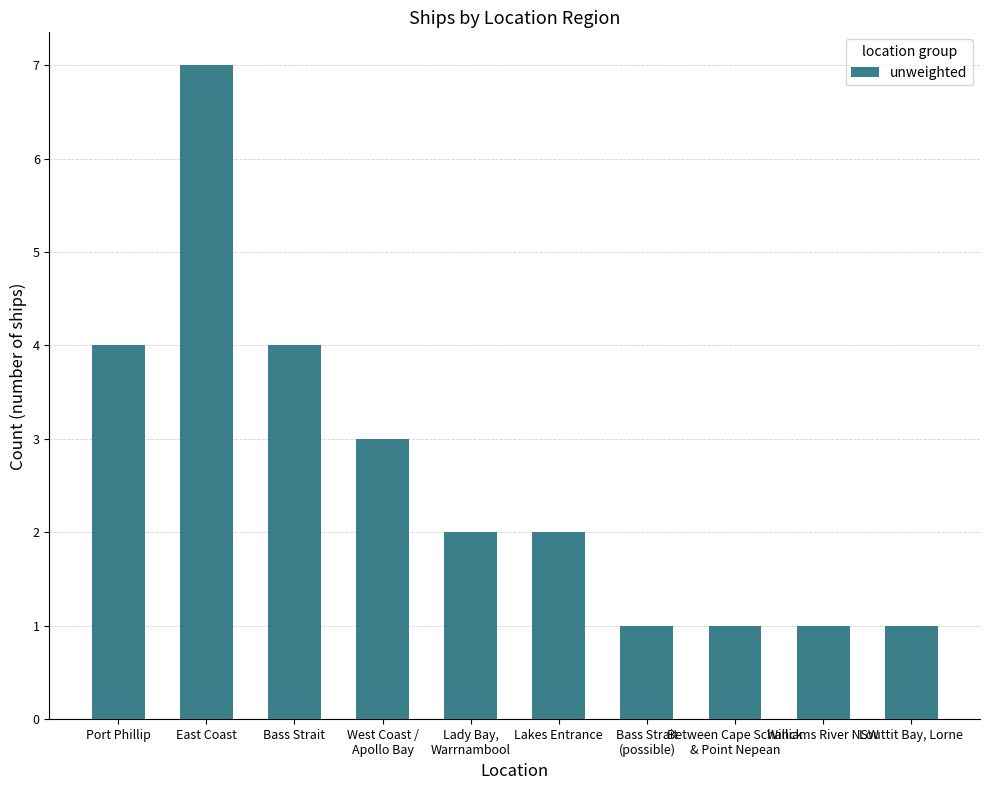

Reading left to right, what are all the values shown in this chart?

4	7	4	3	2	2	1	1	1	1